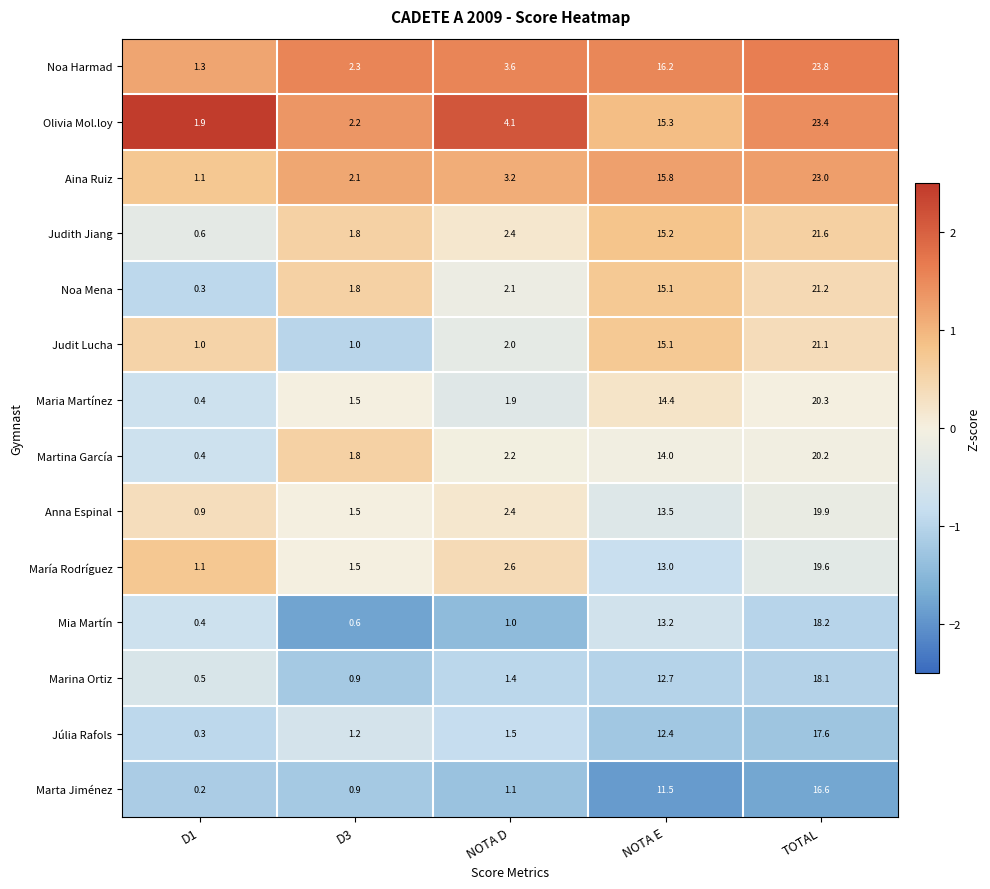

The María Rodríguez series shows 0.3 at D1. True or false?

False